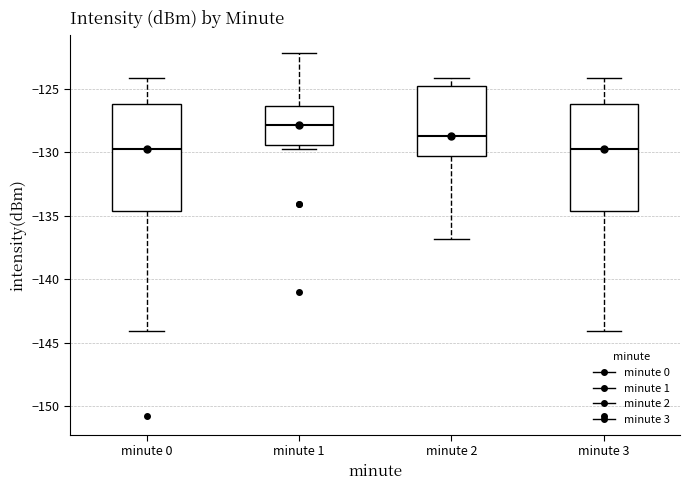

Where does the upper whisker of the box for minute 2 end on the y-axis? The values are not printed on the chart, so give them approximately, as read against the axis.

-124.0